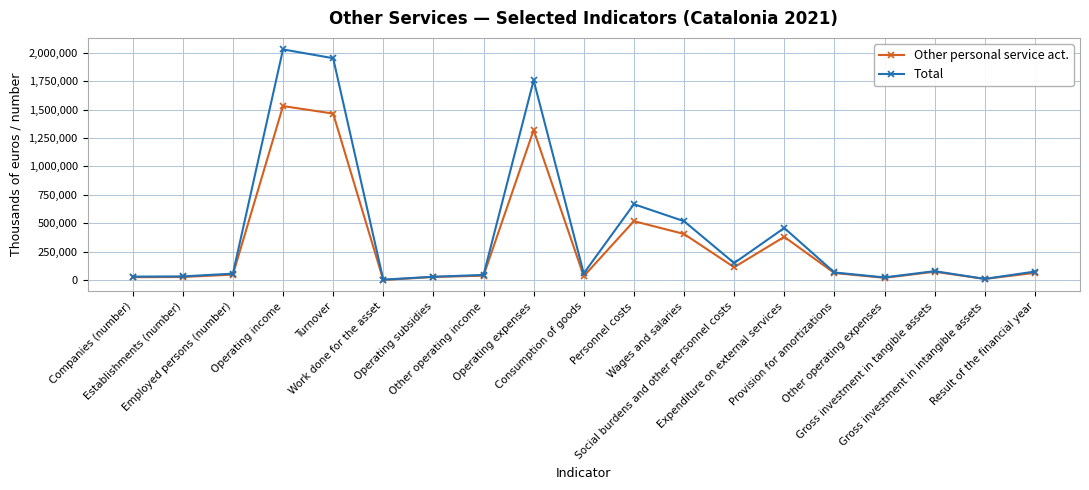

Rank the series at Operating income from lowest to highest value.

Other personal service act., Total